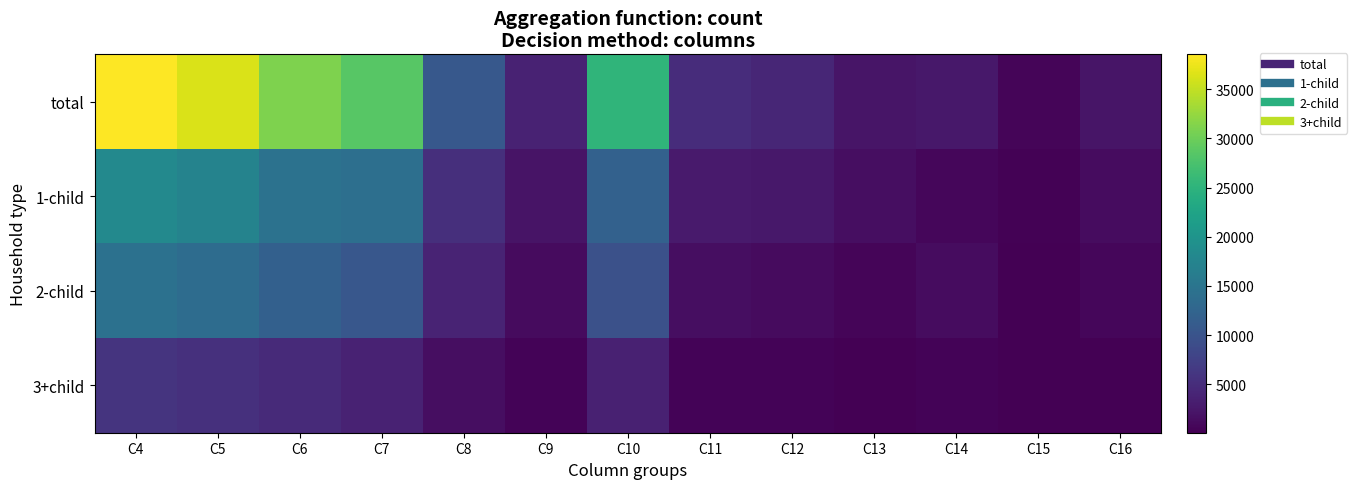

What is the minimum value shown in the chart?

77